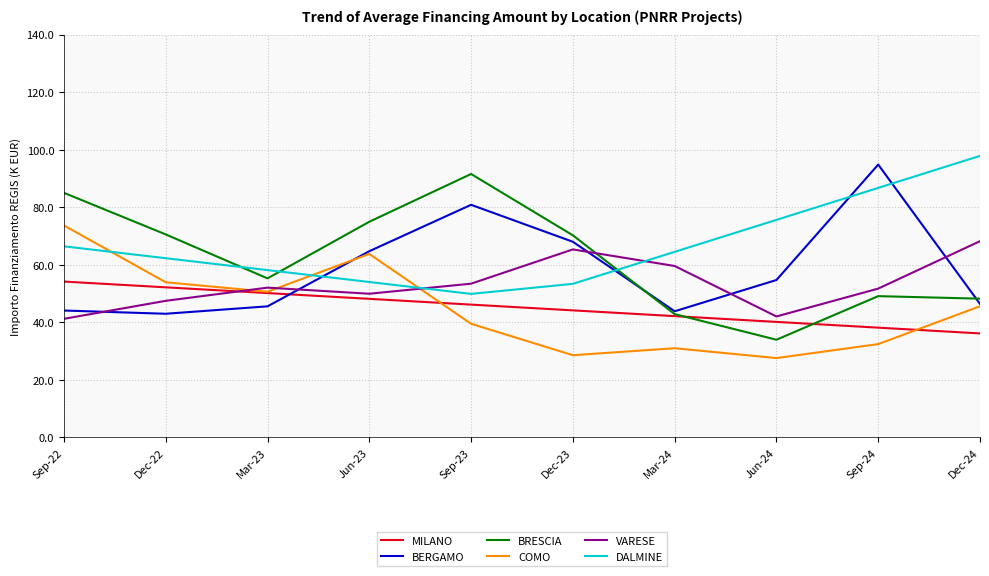

Is the value of BERGAMO at Mar-24 greater than the value of COMO at Dec-24?

No